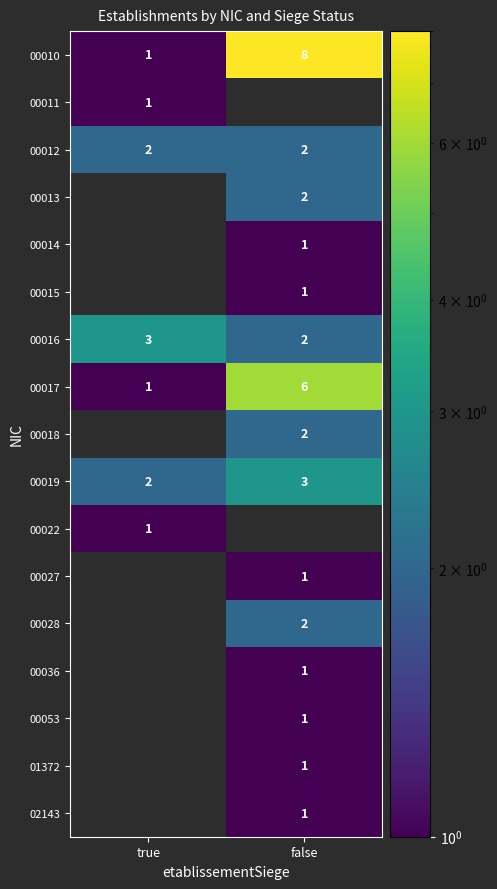

How many data points does each series have?

2